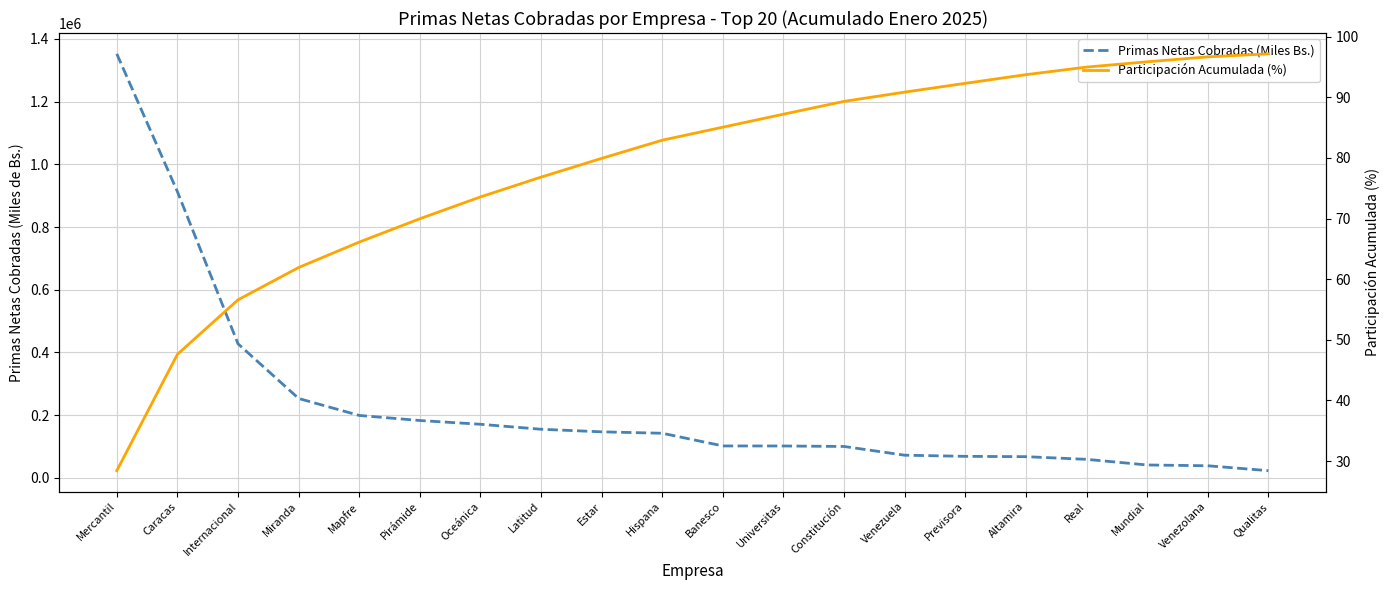

What is the average value of the Primas Netas Cobradas (Miles Bs.) series?

231093.1